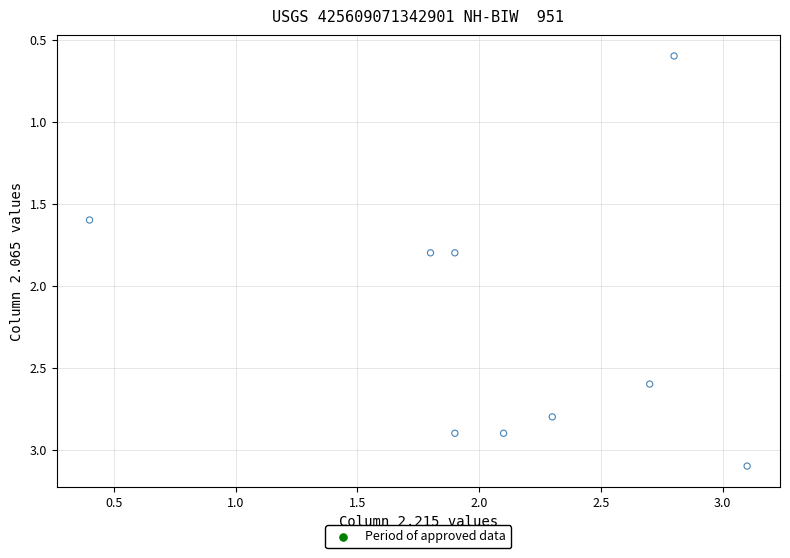

What Y value in the scatter plot is closest to 1?

0.6